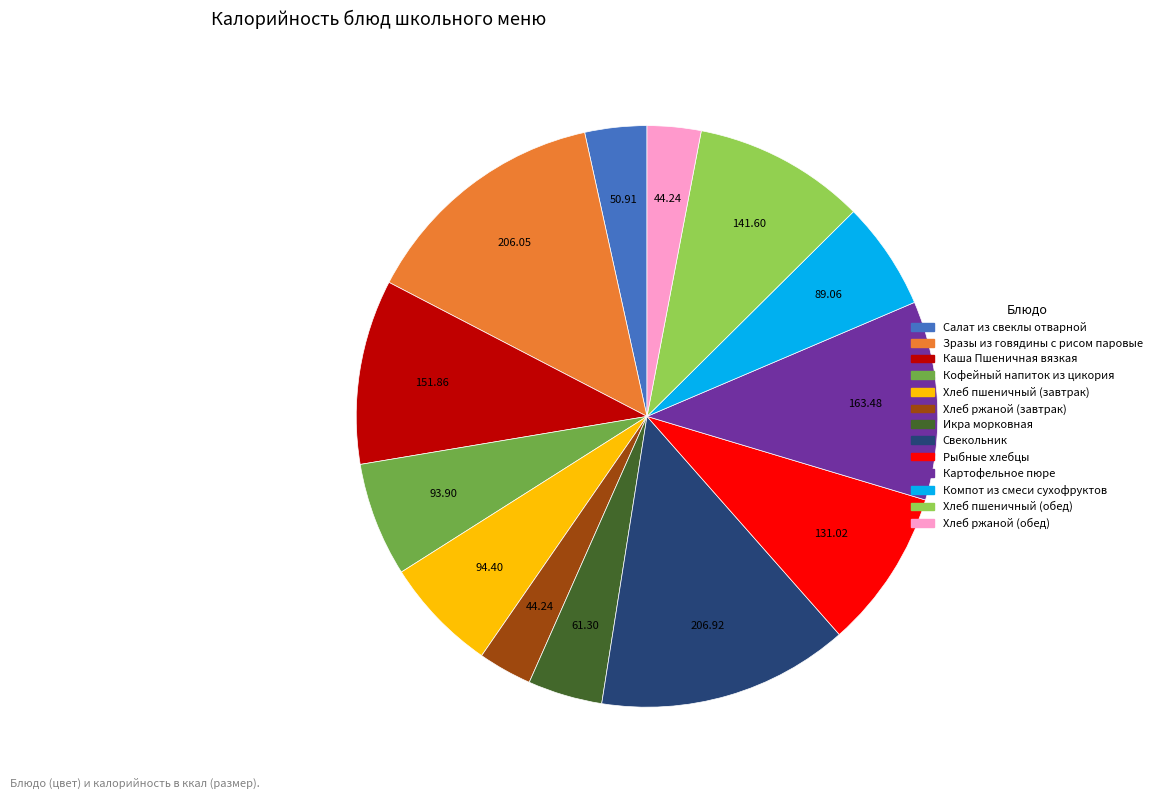

Between Хлеб ржаной (обед) and Каша Пшеничная вязкая, which is larger?

Каша Пшеничная вязкая